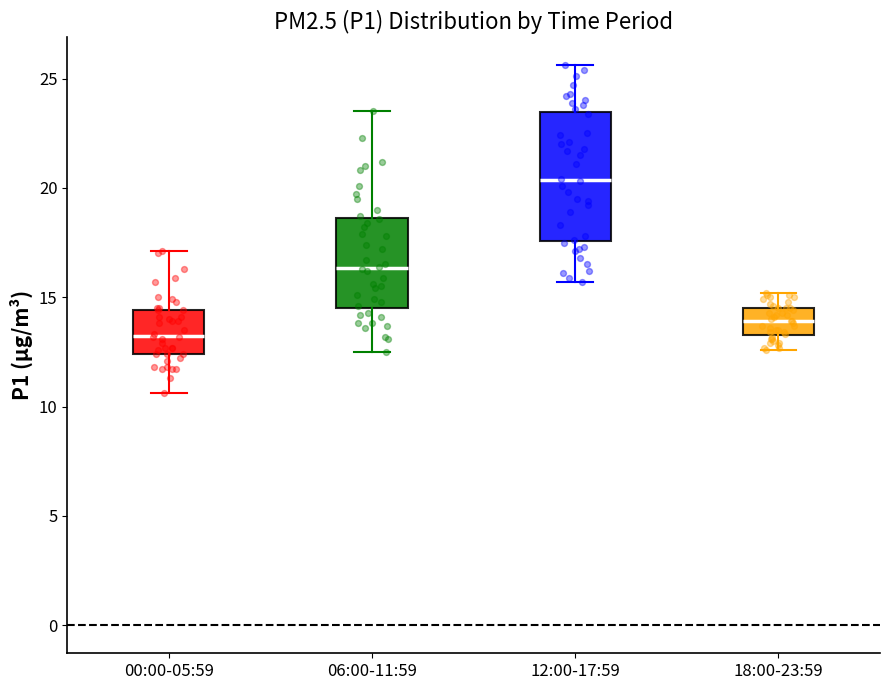

Reading left to right, read every box against the y-axis: the position of its median line, the range the box covers, and the ends of its whiskers. The values are not printed on the chart, so give them approximately, as read against the axis.

00:00-05:59: median 13.5, box 12.5 to 14.5, whiskers 10.5 to 17.0
06:00-11:59: median 16.5, box 14.5 to 18.5, whiskers 12.5 to 23.5
12:00-17:59: median 20.5, box 17.5 to 23.5, whiskers 15.5 to 25.5
18:00-23:59: median 14.0, box 13.5 to 14.5, whiskers 12.5 to 15.0